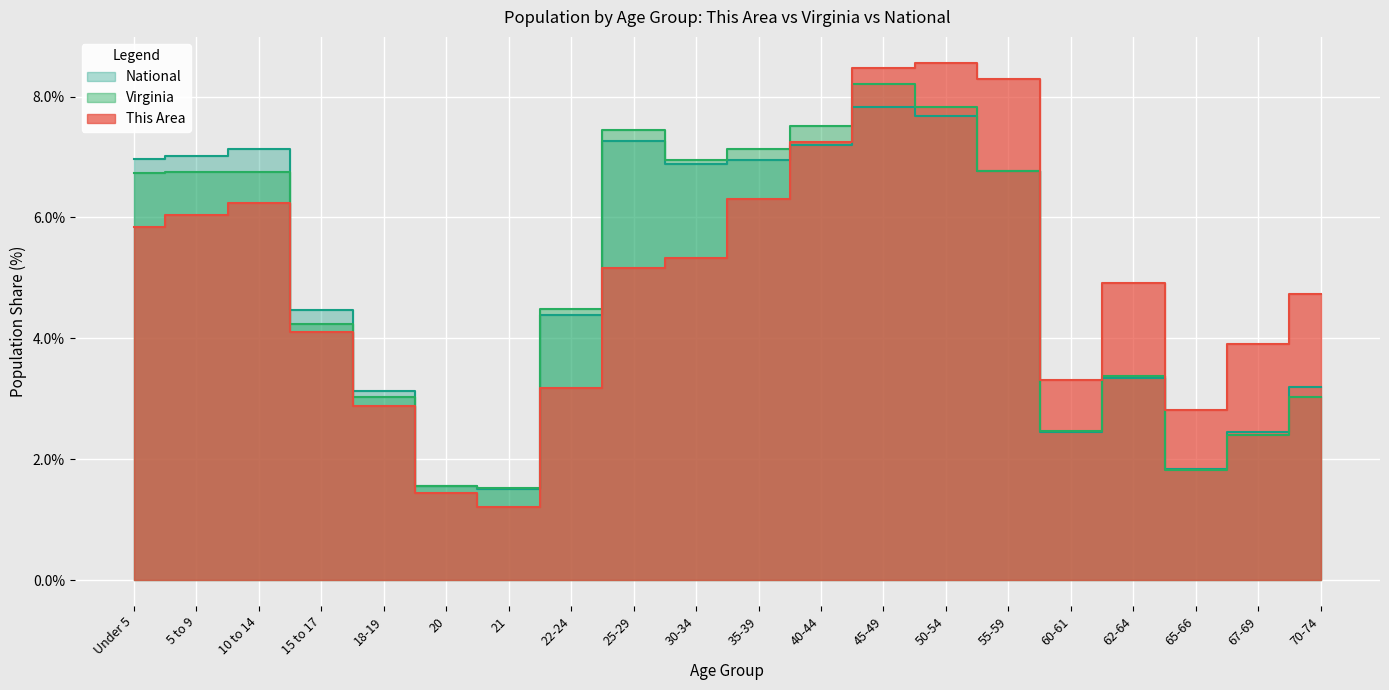

List the labels in order of Virginia value, largest first.

45-49, 50-54, 40-44, 25-29, 35-39, 30-34, 55-59, 5 to 9, 10 to 14, Under 5, 22-24, 15 to 17, 62-64, 18-19, 70-74, 60-61, 67-69, 65-66, 20, 21